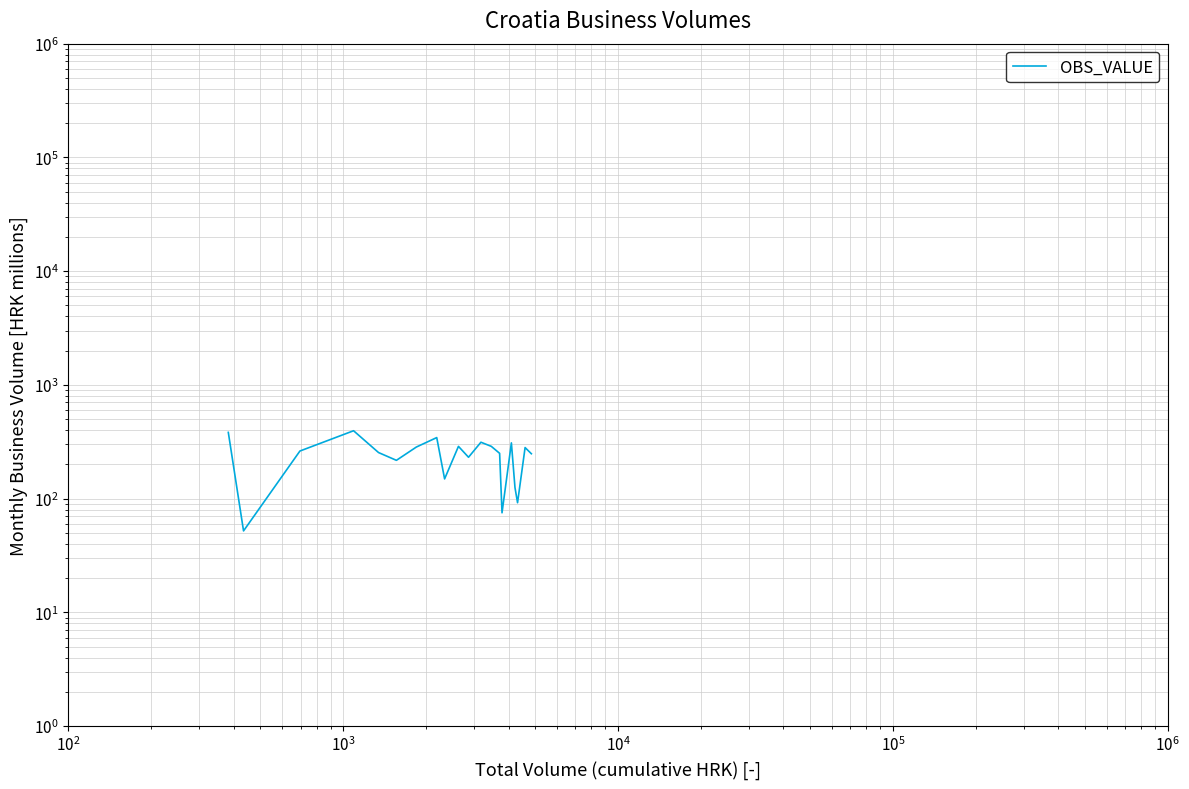

What is the value of the 10th point from the left?

288